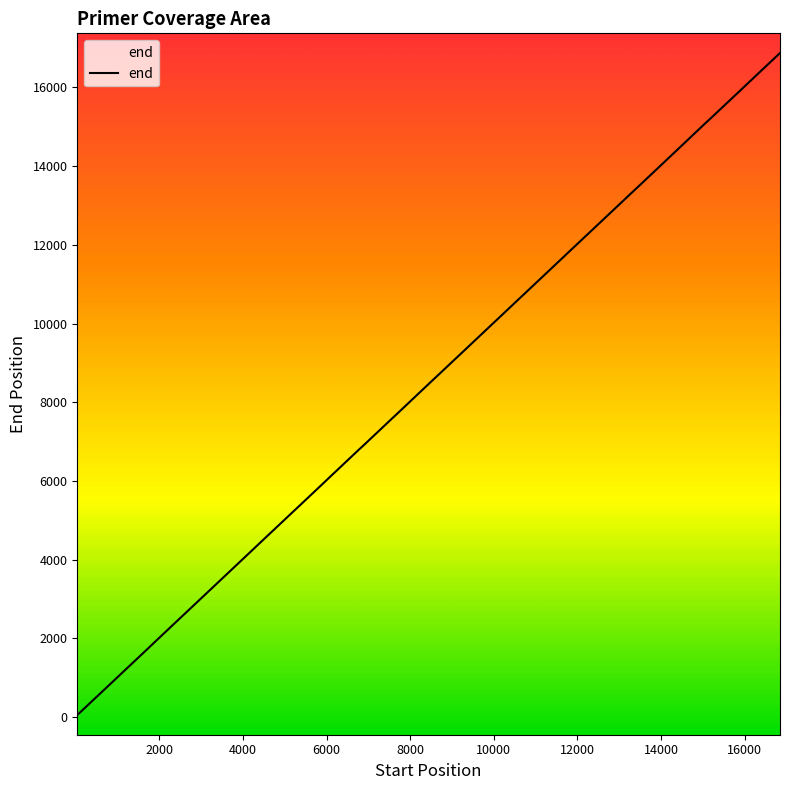

What is the maximum value shown in the chart?

16870